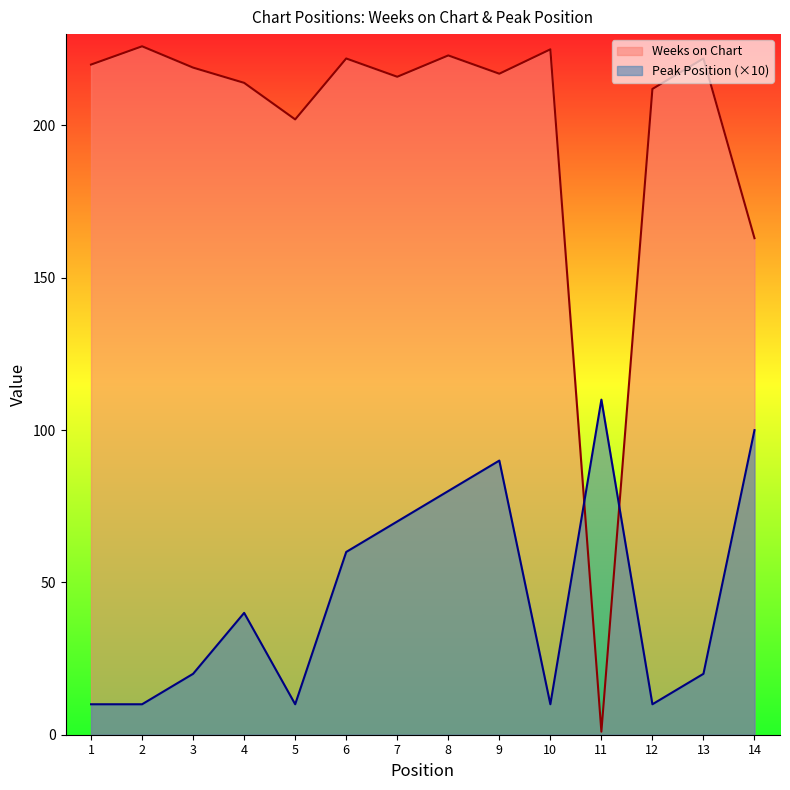

What is the difference between the maximum and minimum values in the Weeks on Chart series?

225